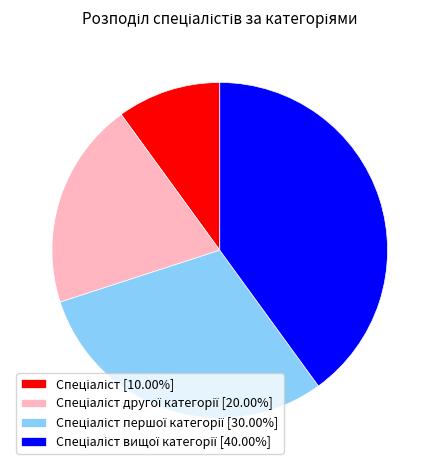

Is there any slice that represents more than half of the pie?

No